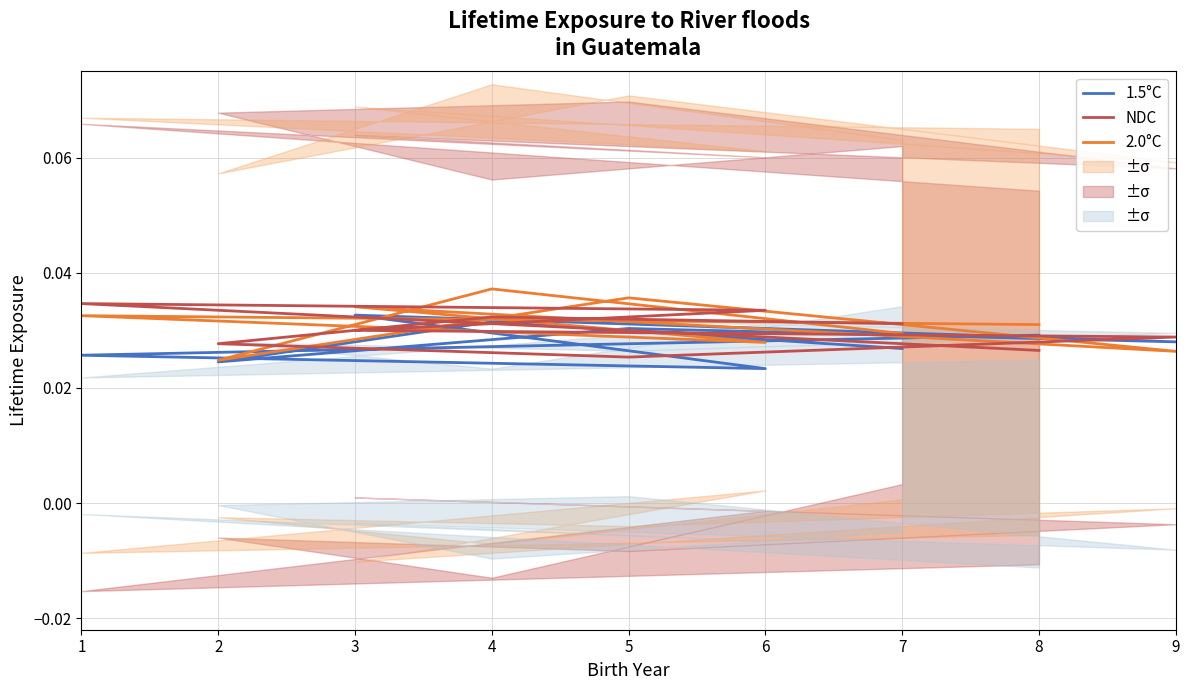

Reading left to right, list all the values displayed in this chart.

1.5°C: 0.0	0.0	0.0	0.0	0.0	0.0	0.0	0.0	0.0
2.0°C: 0.0	0.0	0.0	0.0	0.0	0.0	0.0	0.0	0.0
NDC: 0.0	0.0	0.0	0.0	0.0	0.0	0.0	0.0	0.0